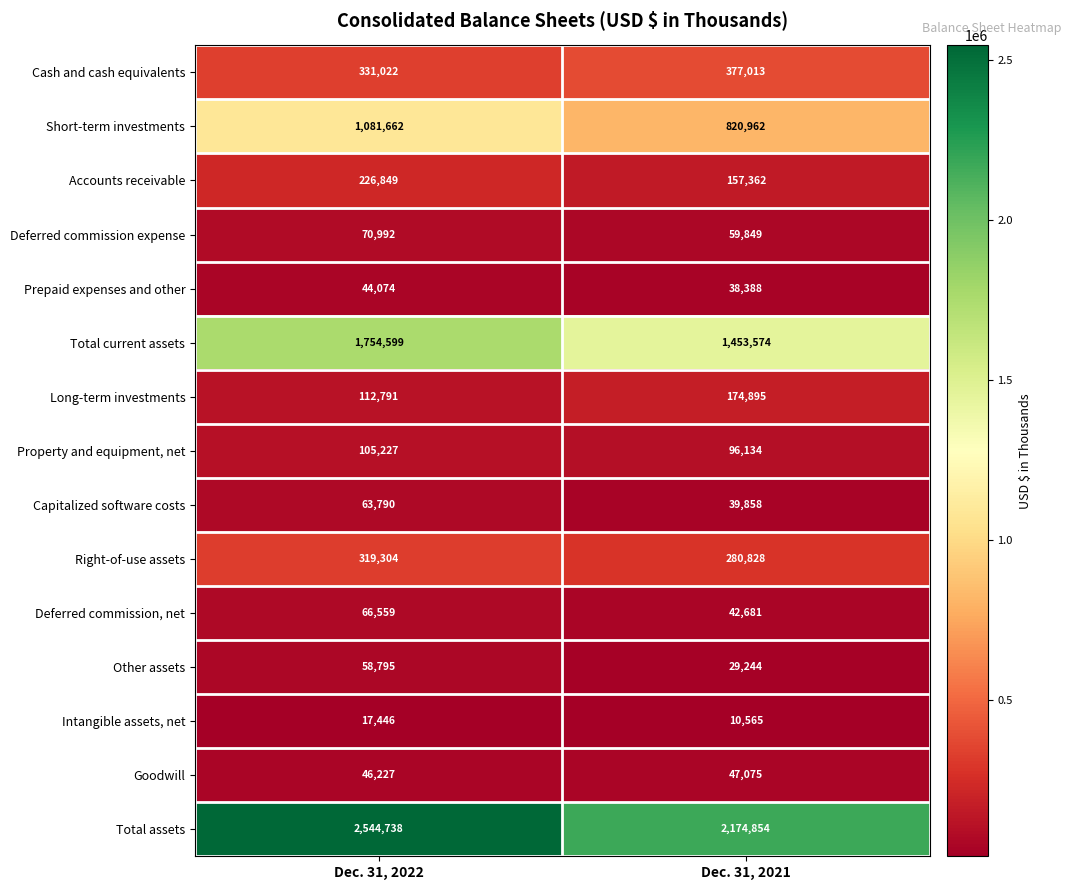

What is the average value of the Cash and cash equivalents series?

354018